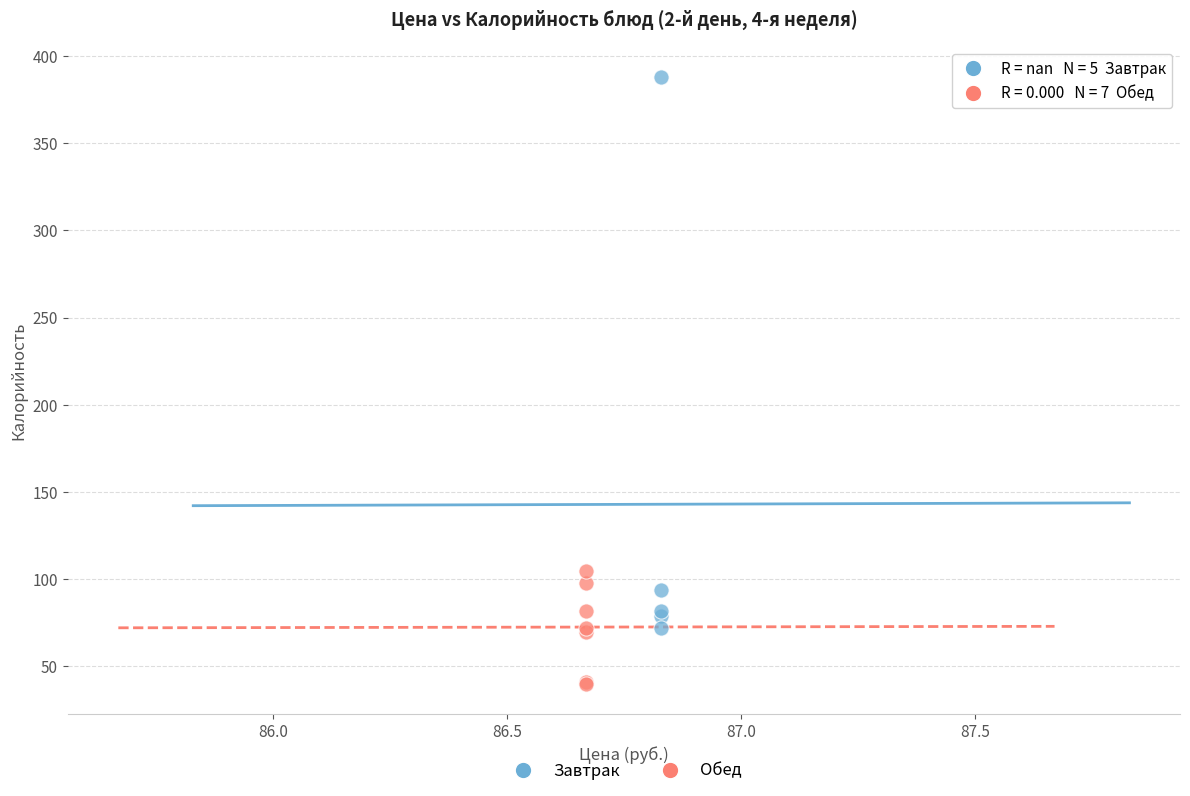

Which series has the widest spread of Y values?

Завтрак